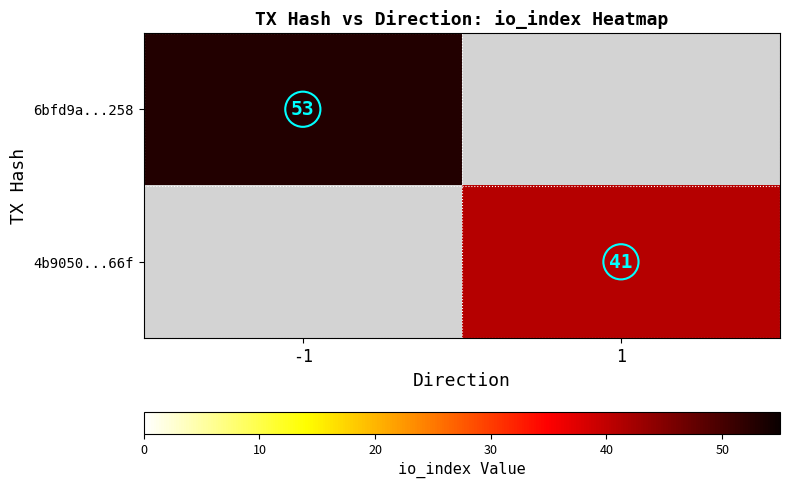

The 4b9050...66f series shows 69 at 1. True or false?

False